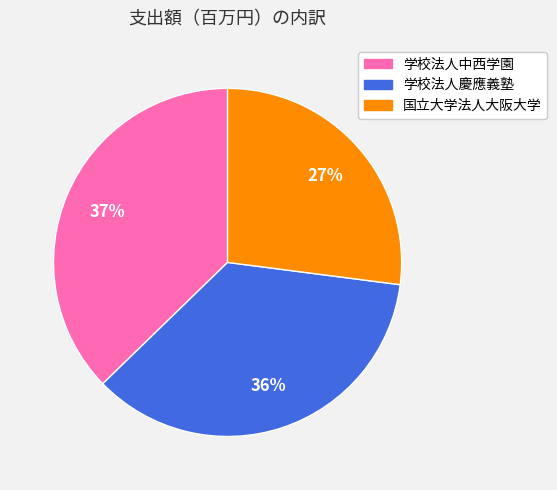

To the nearest percent, what is the combined percentage of 学校法人慶應義塾 and 国立大学法人大阪大学?

63%